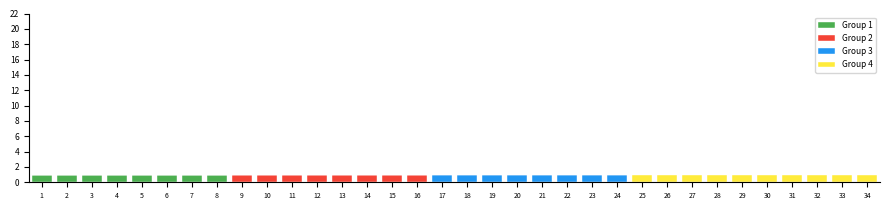

The value of Group 1 at 8 is 1. True or false?

True